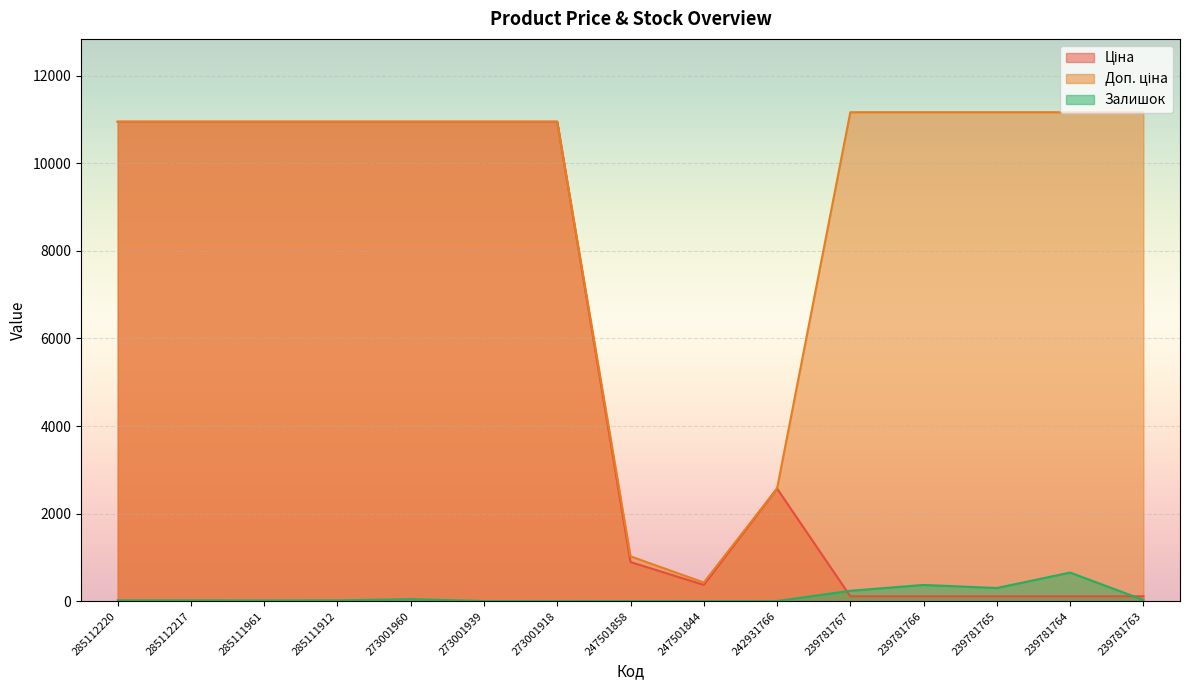

At which category is the sum across all series the highest?

273001960